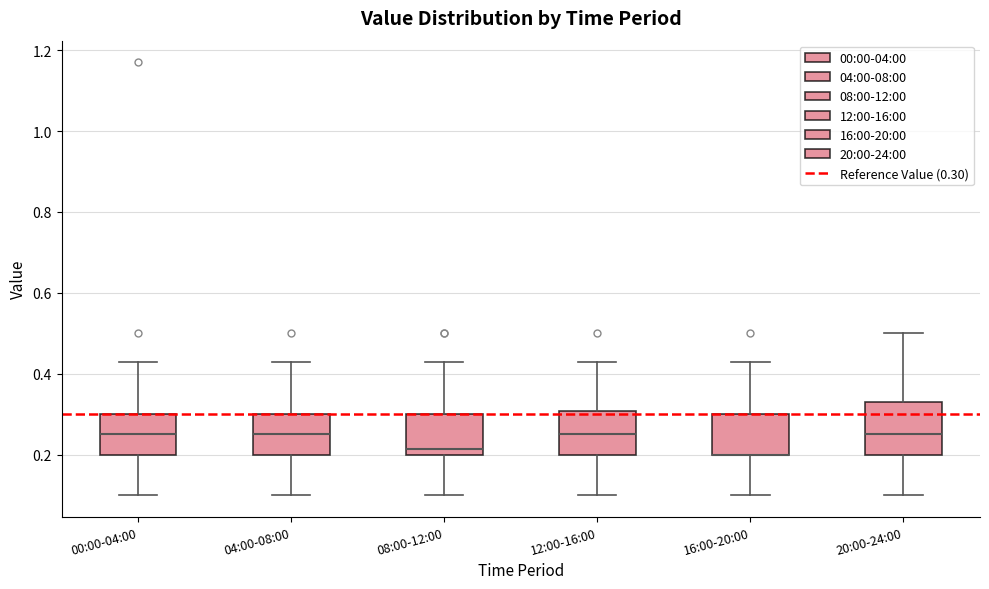

Which box is the tallest, from its lower edge to its upper edge?

20:00-24:00